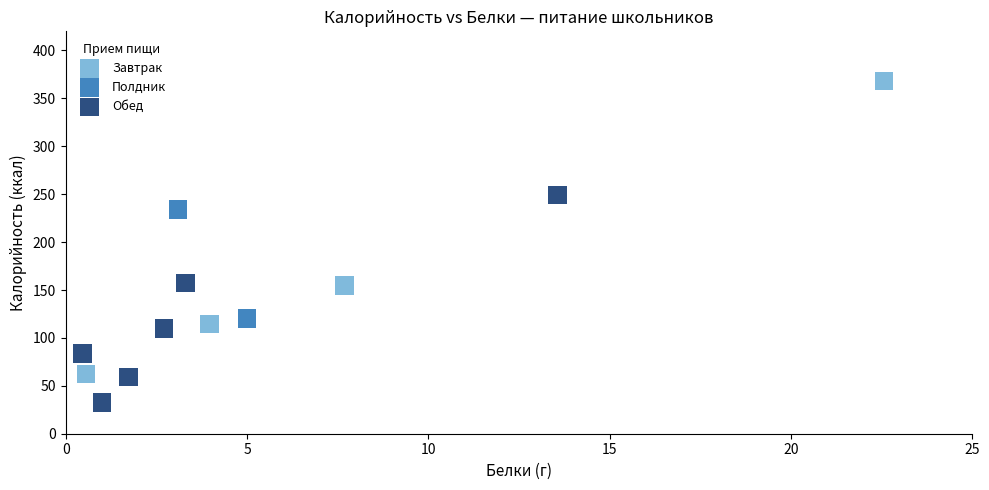

Which series reaches the maximum Y coordinate?

Завтрак